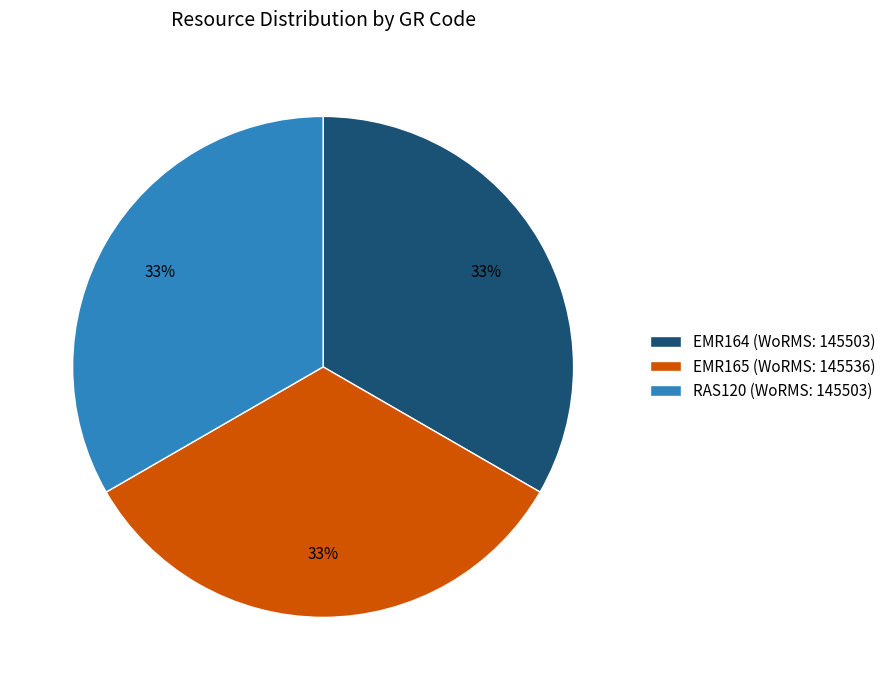

Do EMR164 (WoRMS: 145503) and EMR165 (WoRMS: 145536) together represent more than half of the pie?

Yes